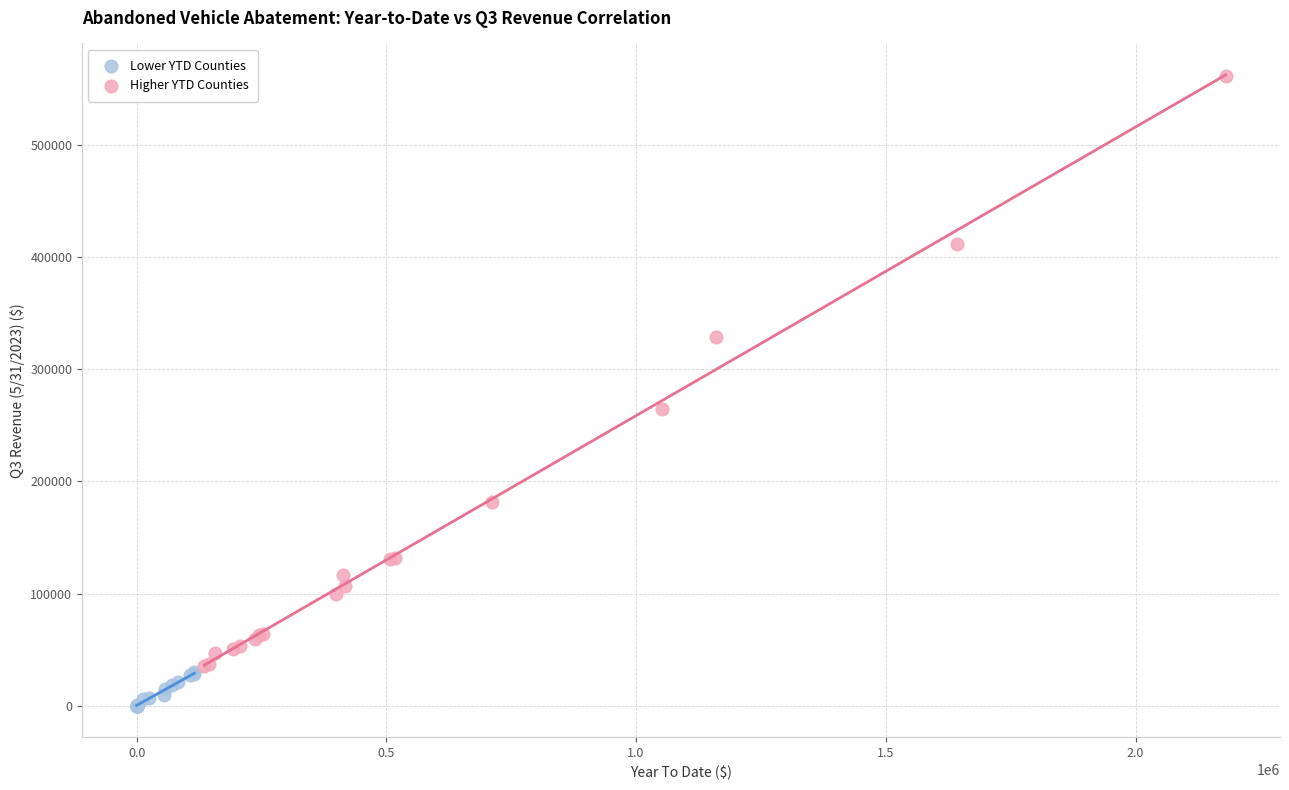

Which series reaches the minimum Y coordinate?

Lower YTD Counties